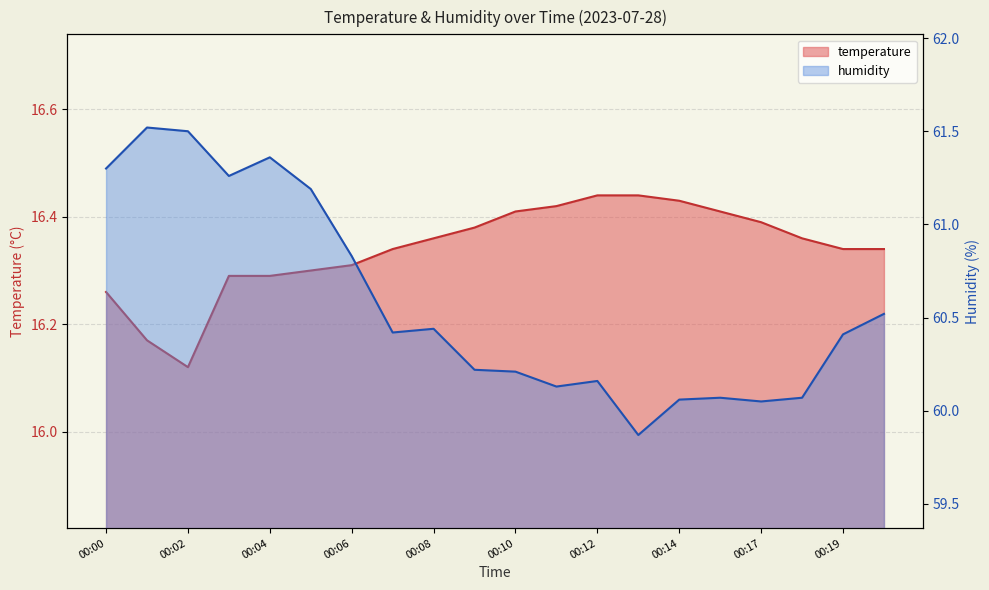

Rank the series at 00:11 from lowest to highest value.

temperature, humidity